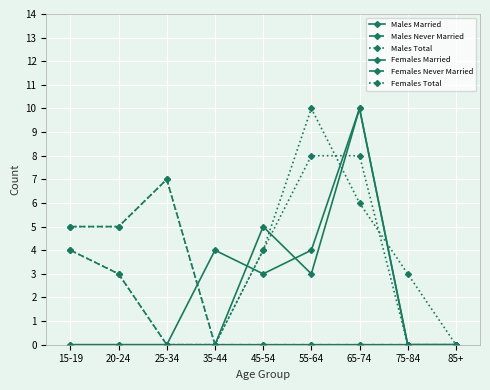

How many lines are shown in the chart?

6